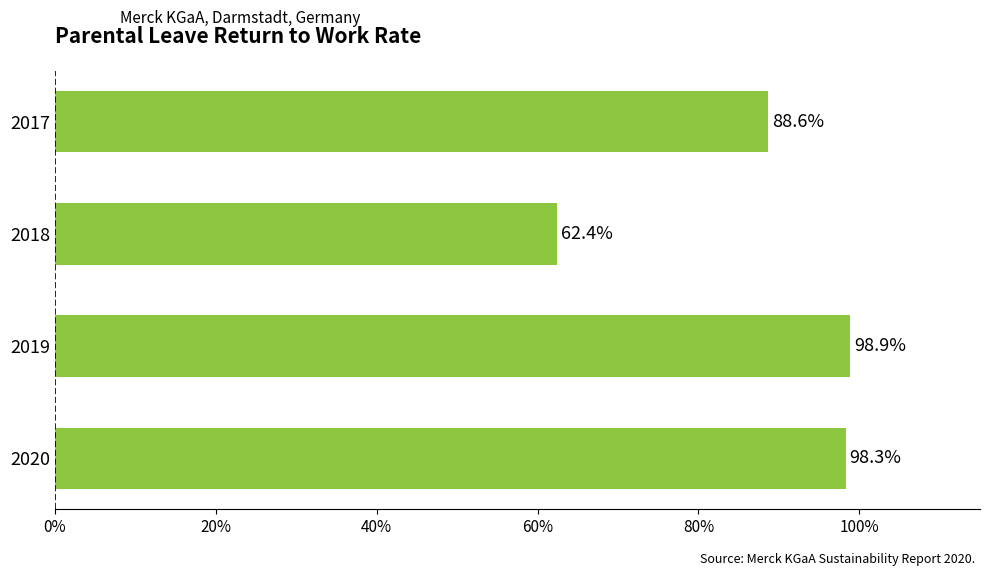

Where is the data nearest to the value 80?

2017